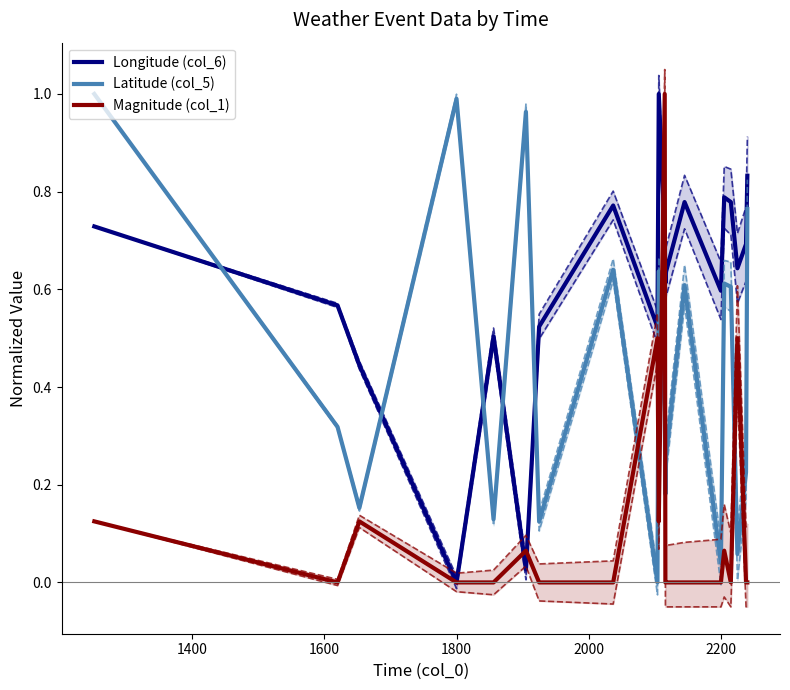

How many values in the Latitude (col_5) series exceed 0?

19